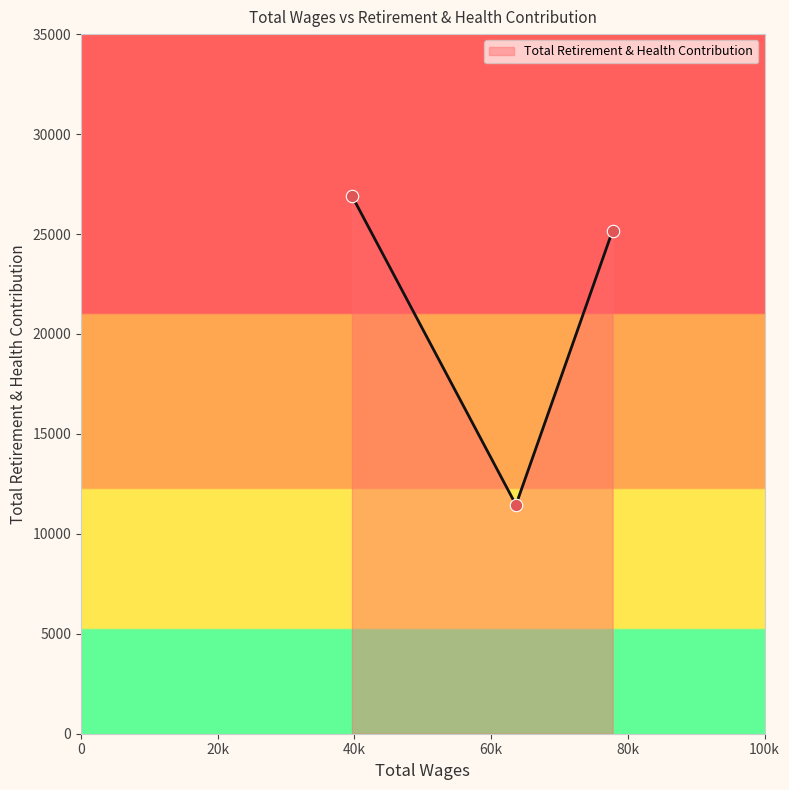

What is the ratio of the value at 63630.0 to the value at 39641.0?

0.4